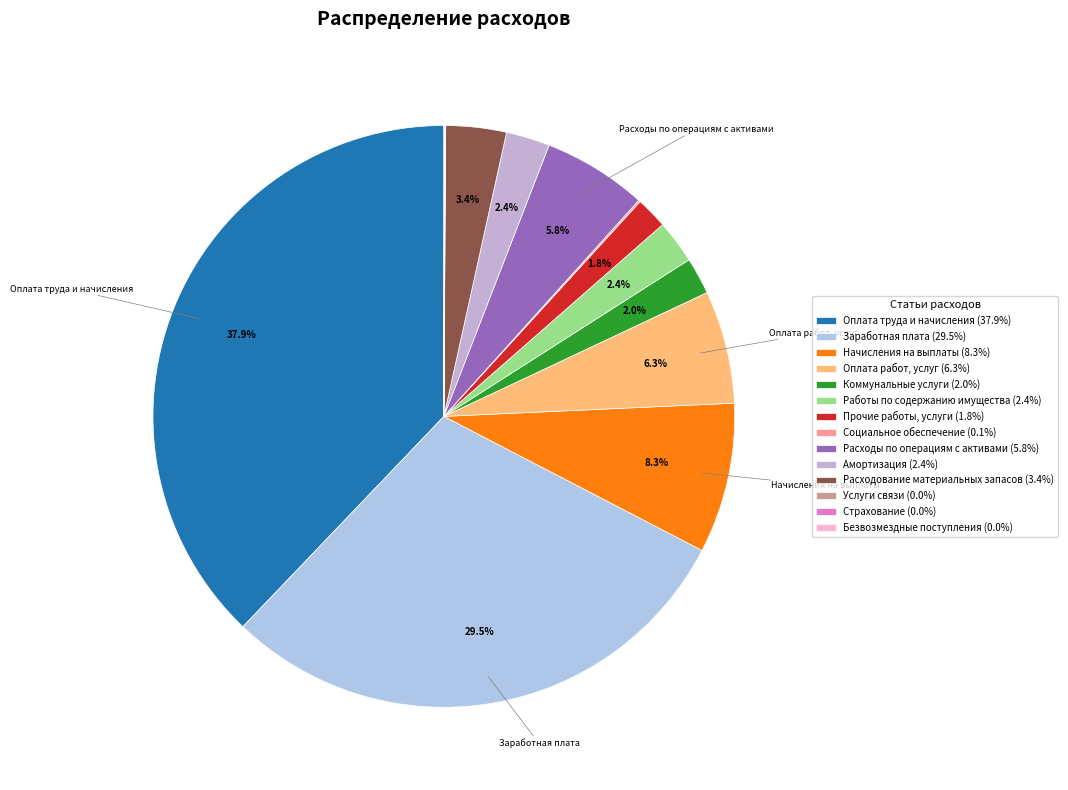

To the nearest percent, what is the average slice percentage?

7%